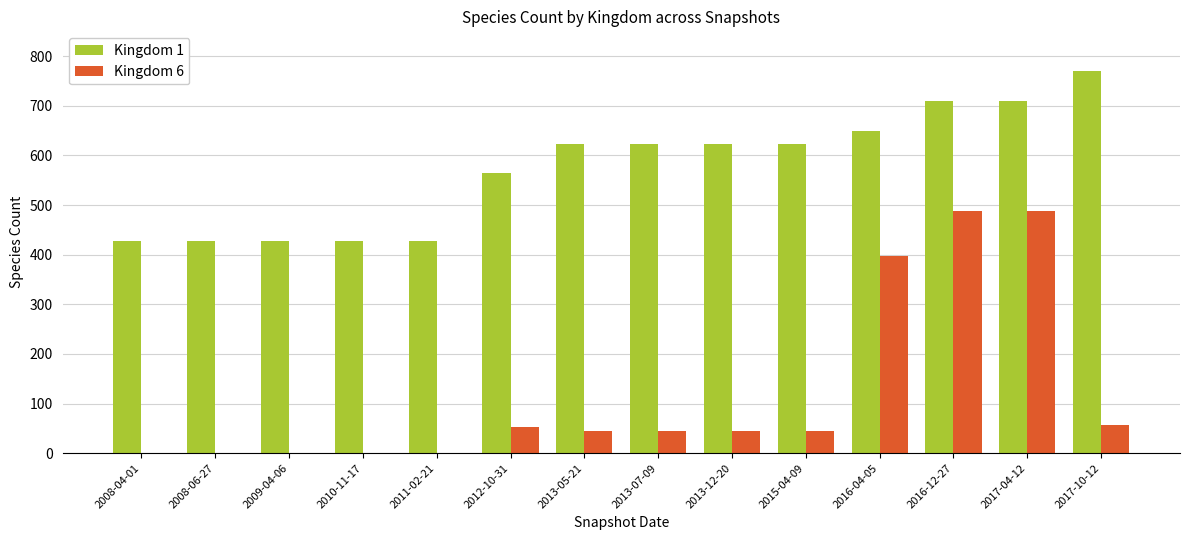

What is the spread (max minus min) of values at 2011-02-21?

426